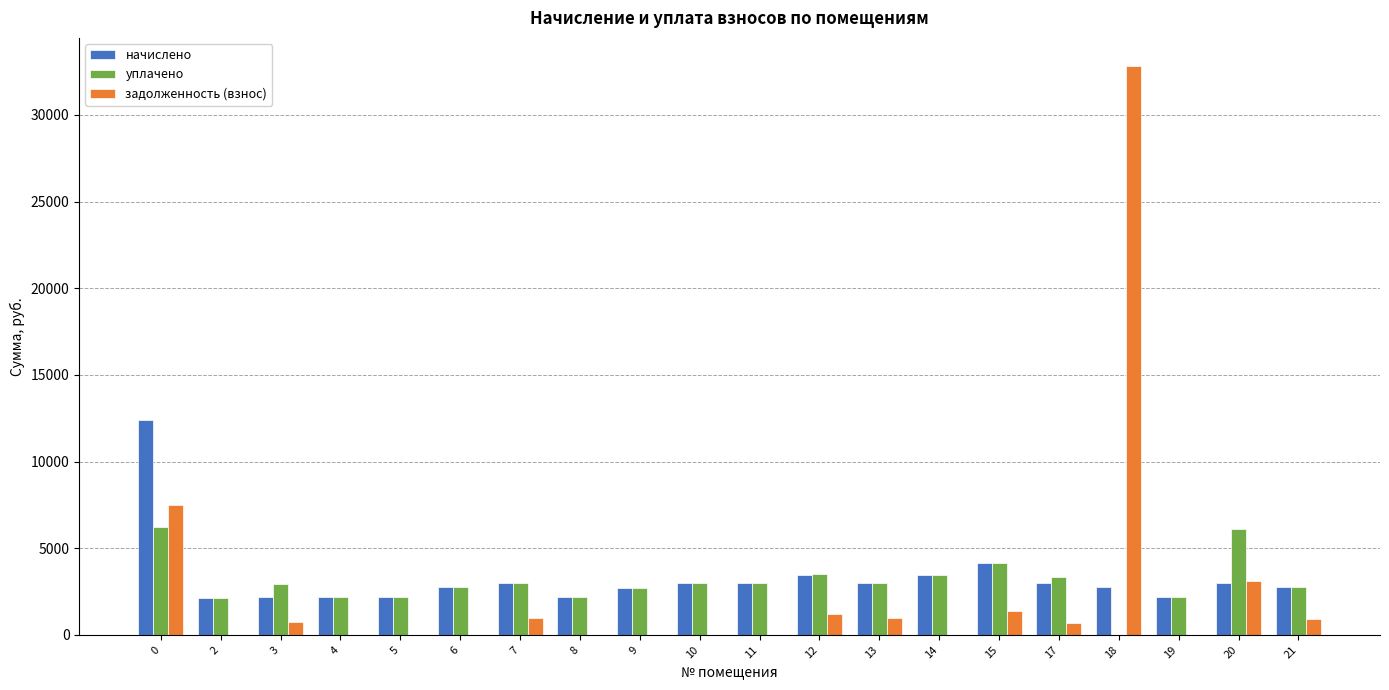

What is the sum of the начислено values at 10 and 18?

5744.3